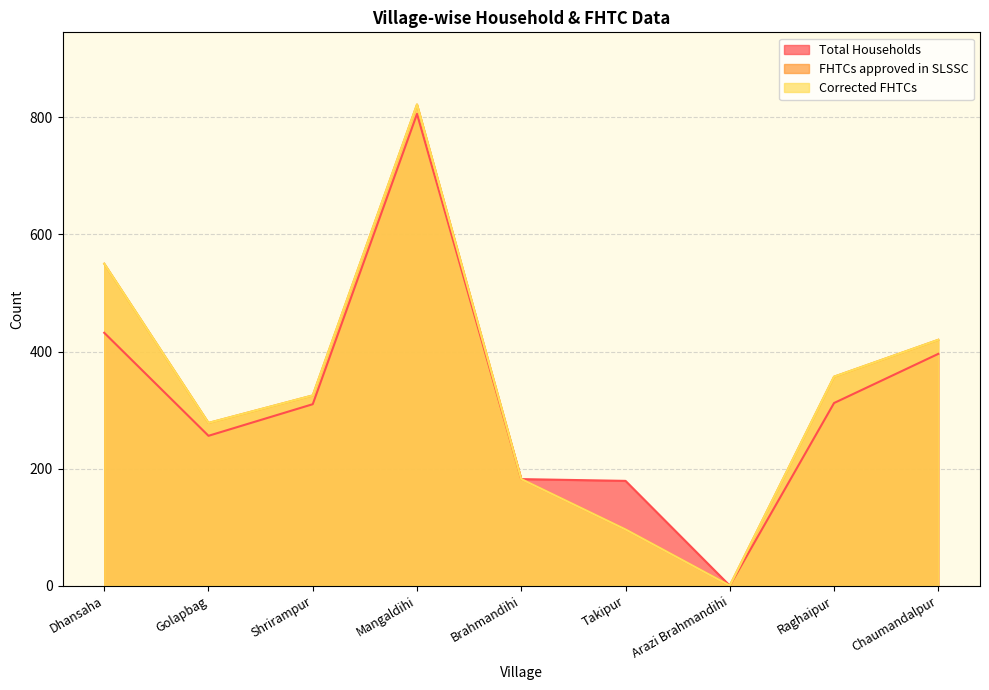

Reading left to right, transcribe all the data shown in this chart.

Total Households: 432	256	310	806	182	179	0	312	396
FHTCs approved in SLSSC: 550	278	325	822	182	96	0	357	420
Corrected FHTCs: 550	278	325	822	182	96	0	357	420